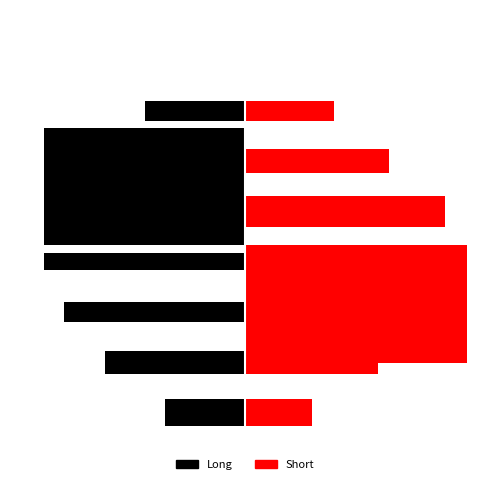

Are the bars horizontal?

Yes